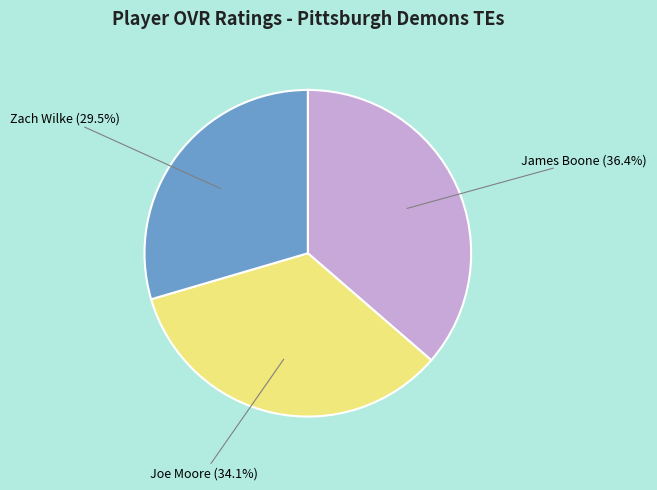

Is there any slice that represents more than half of the pie?

No